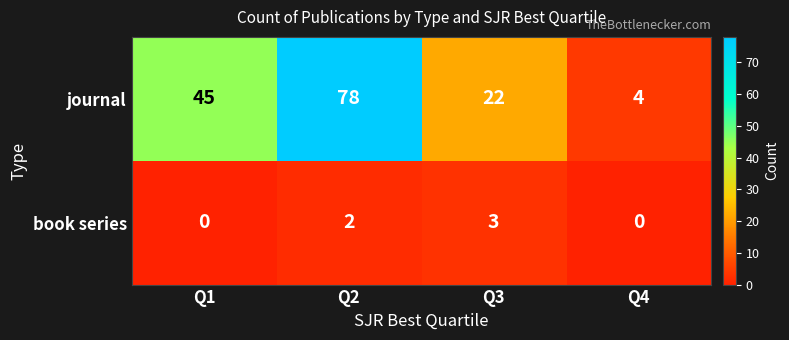

How many categories are shown in the chart?

4